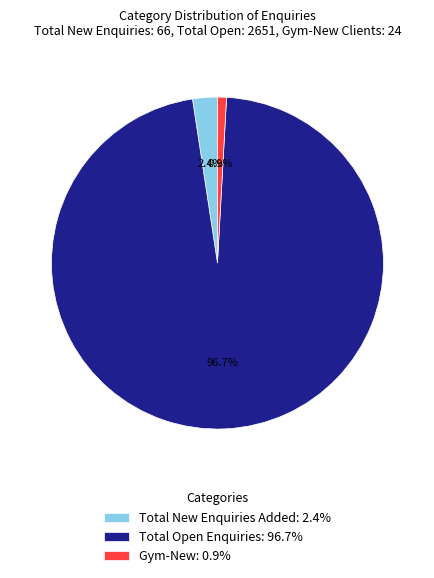

Do Total Open Enquiries: 96.7% and Total New Enquiries Added: 2.4% together represent more than half of the pie?

Yes